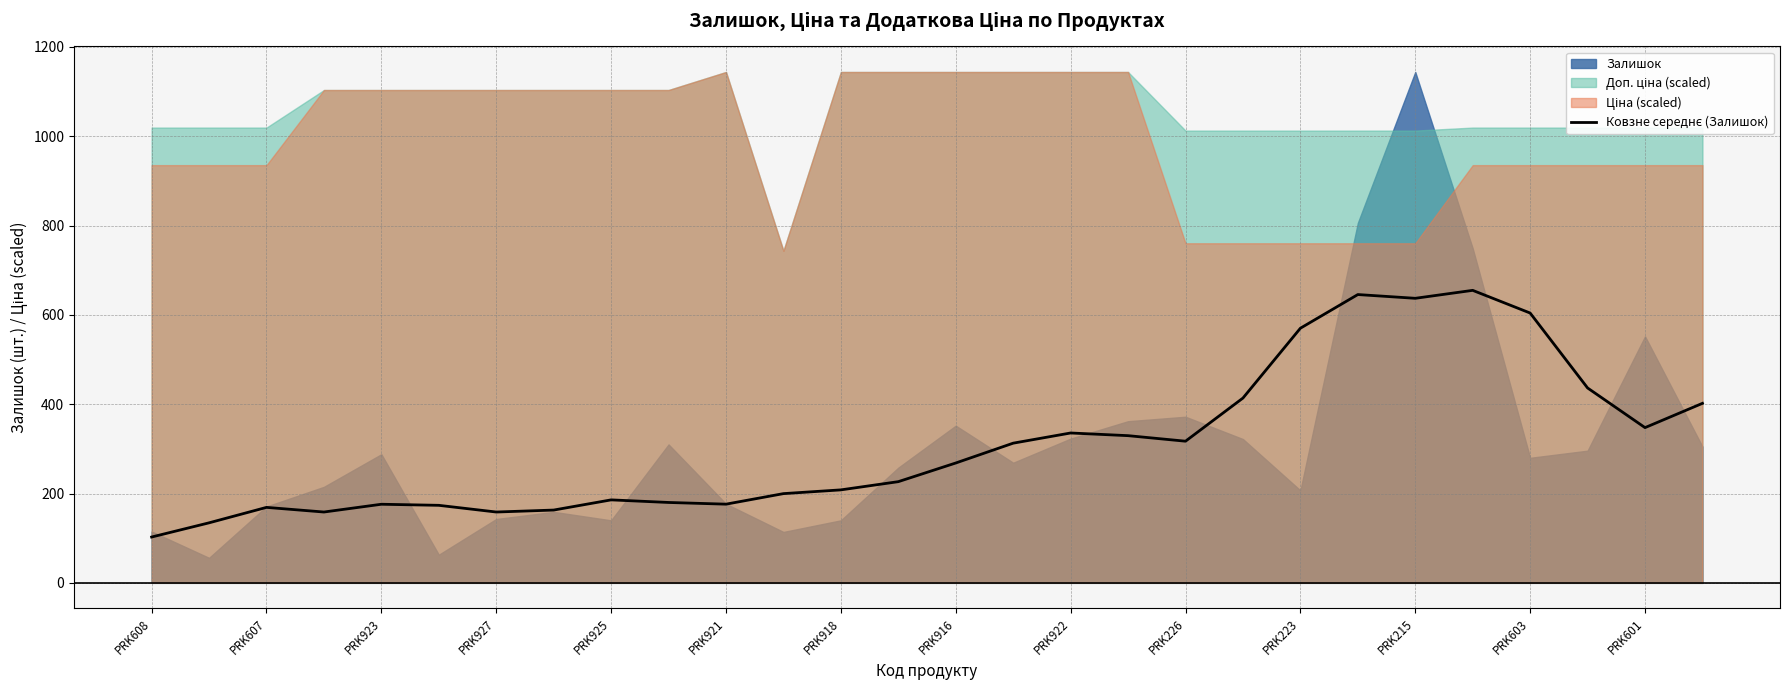

How many lines are shown in the chart?

1